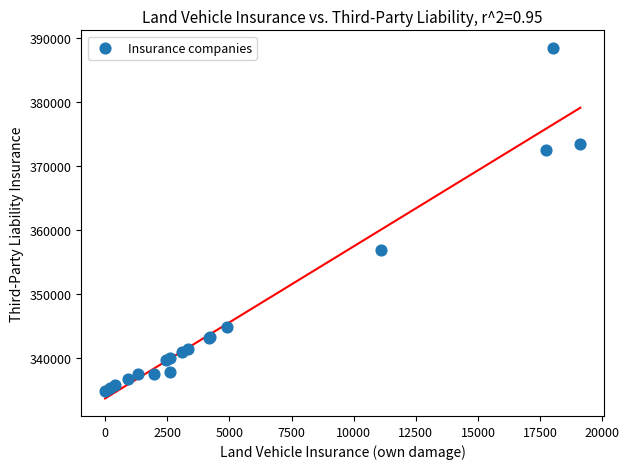

What Y value in the scatter plot is closest to 361705?

356964